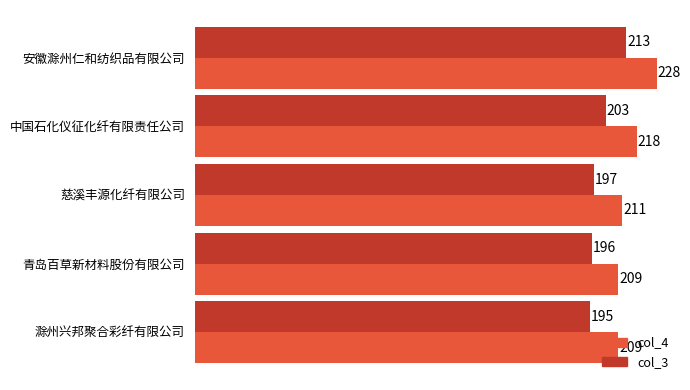

At how many categories does at least one series exceed 197?

5